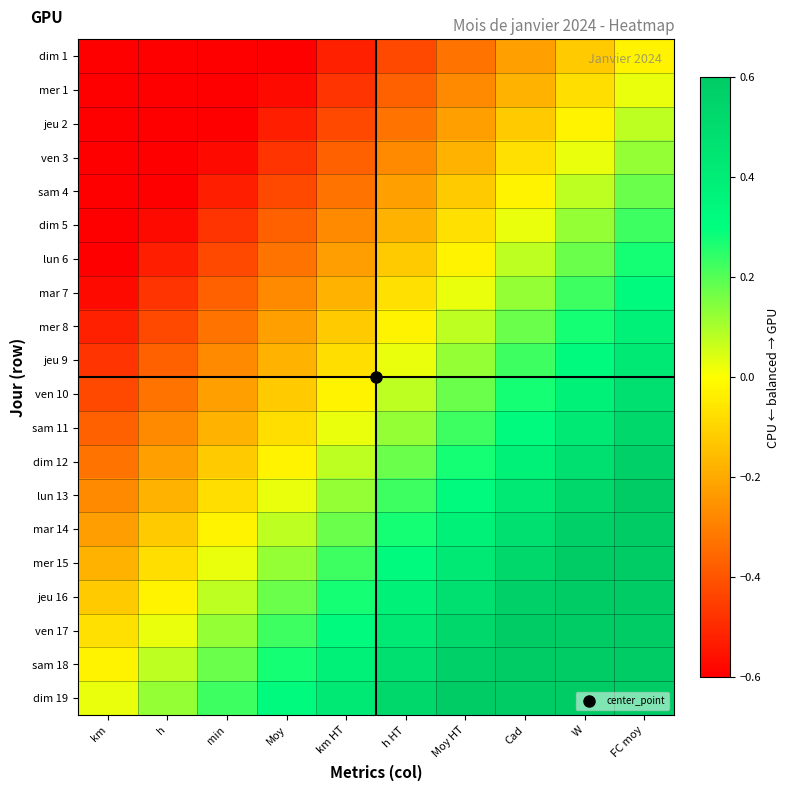

How many categories are shown in the chart?

10